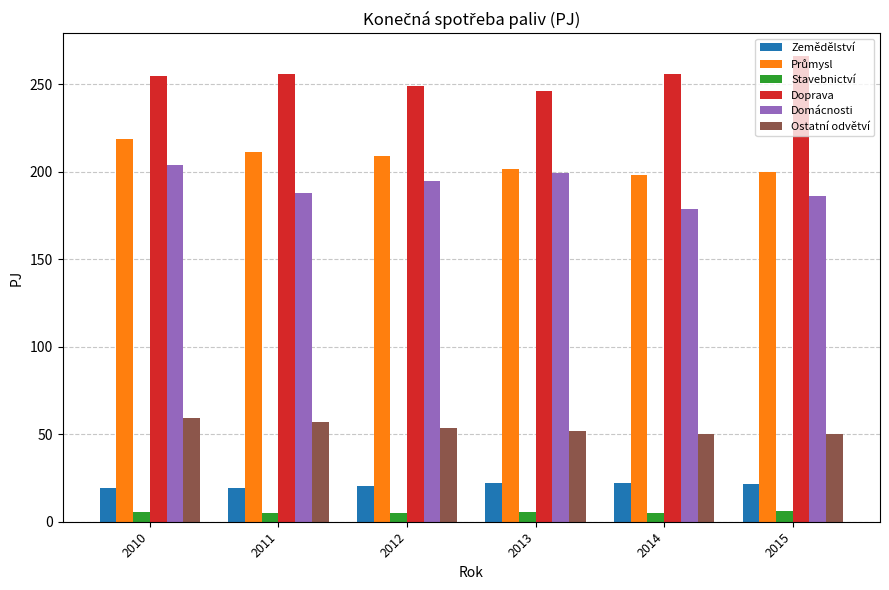

What is the minimum value for Ostatní odvětví?

49.9